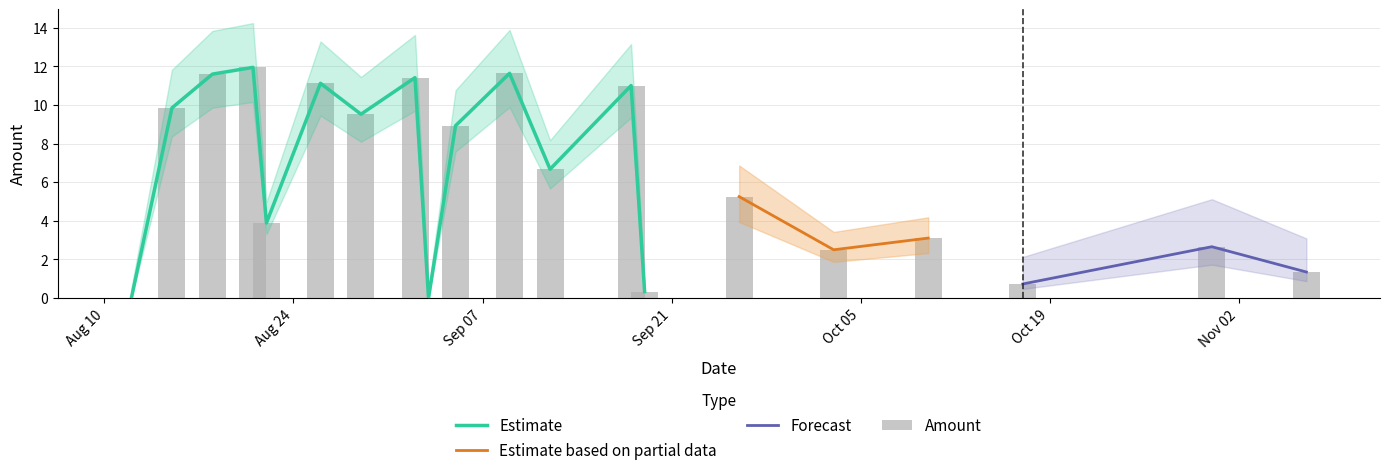

Which category has the highest value across all series?

2021-08-21